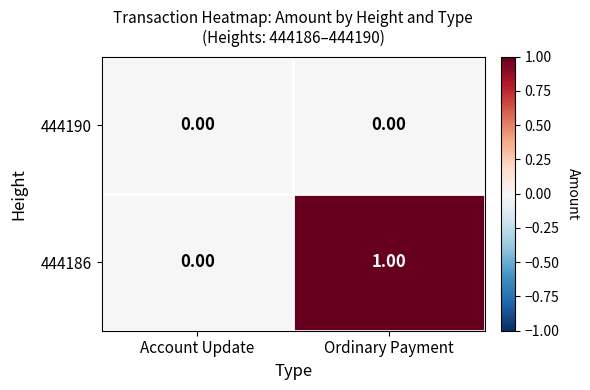

List the series in order of their overall mean, highest first.

444186, 444190